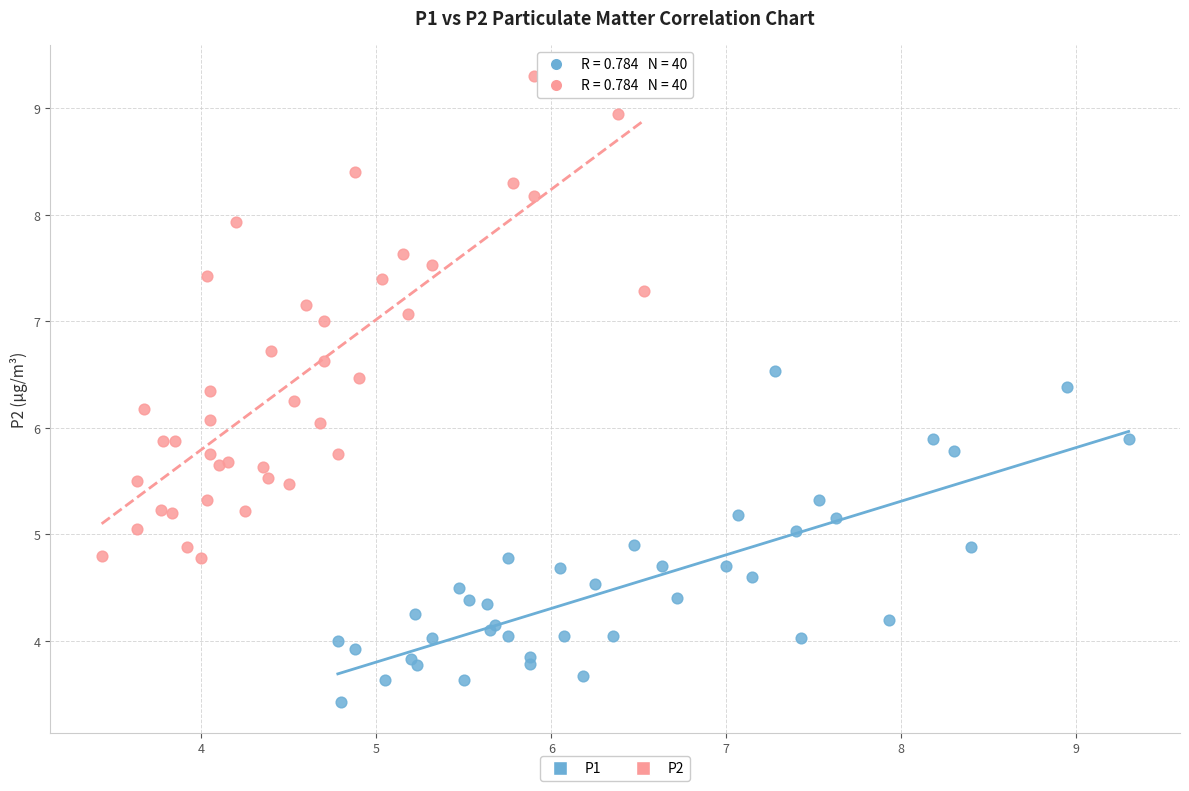

Which series reaches the maximum Y coordinate?

P2